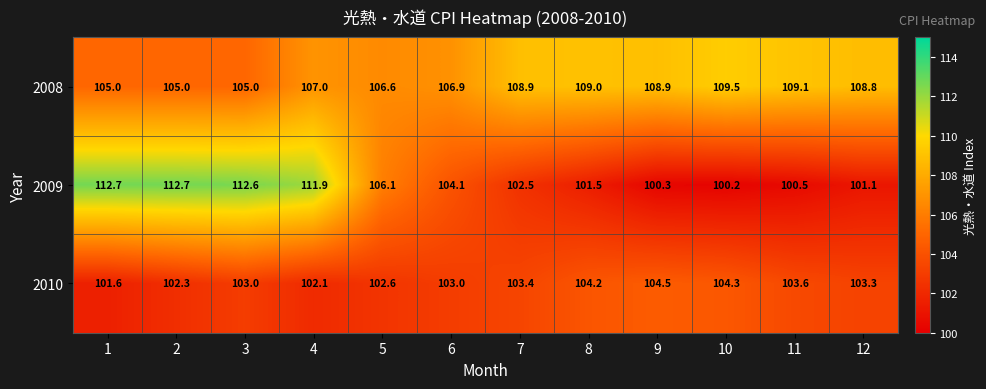

Which category has the lowest value across all series?

10